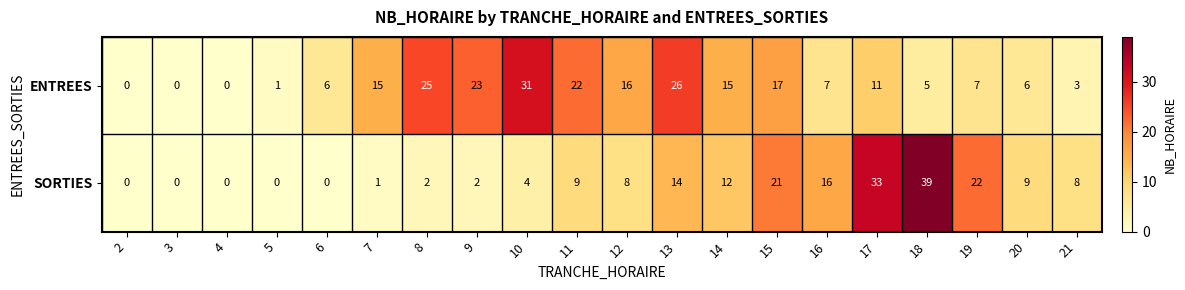

What value does the ENTREES series have at 12?

16